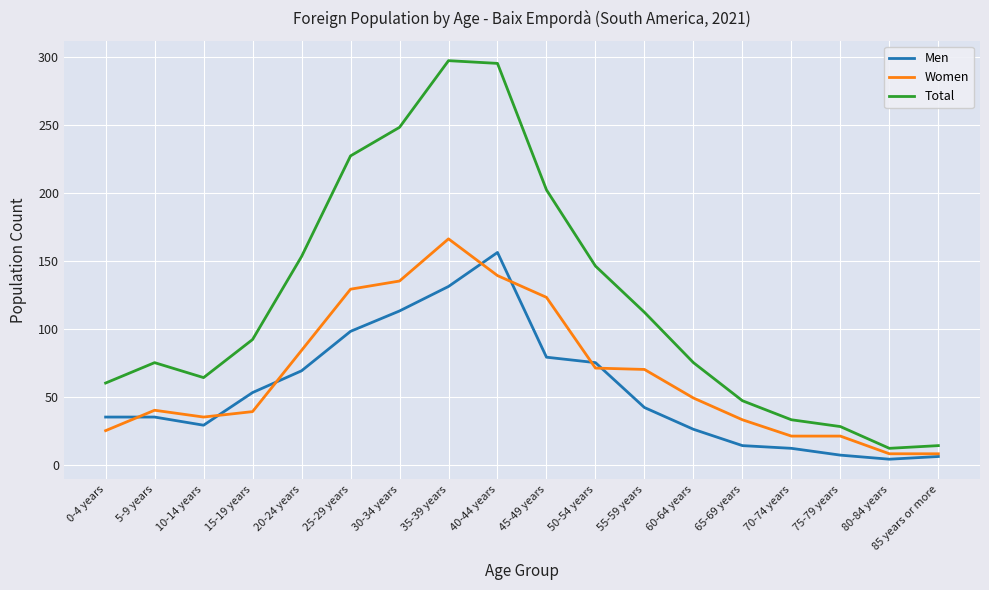

How many lines are shown in the chart?

3